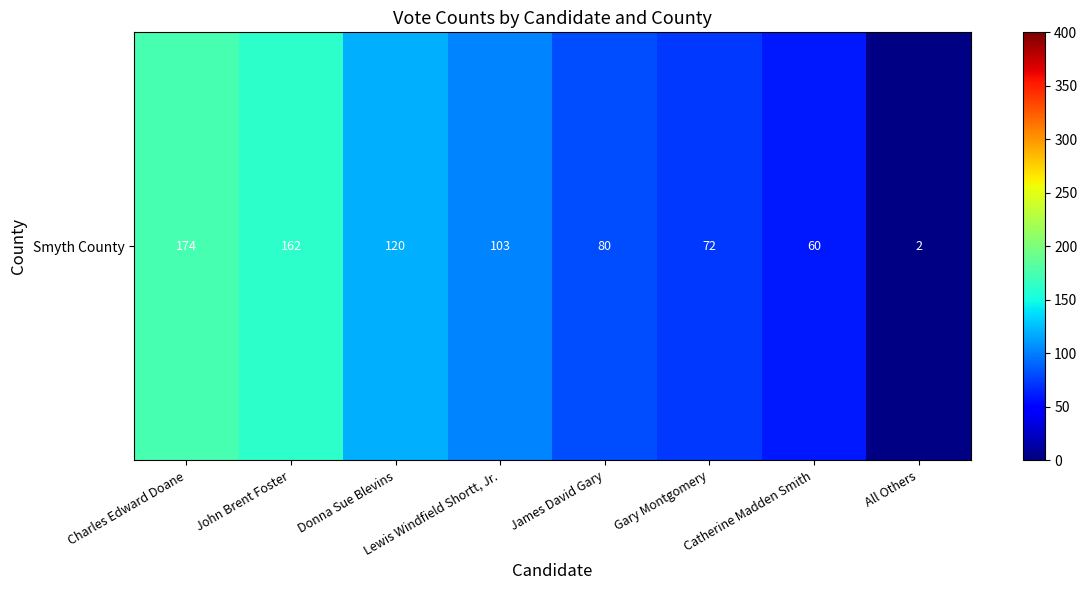

List the labels in order of value, largest first.

Charles Edward Doane, John Brent Foster, Donna Sue Blevins, Lewis Windfield Shortt, Jr., James David Gary, Gary Montgomery, Catherine Madden Smith, All Others